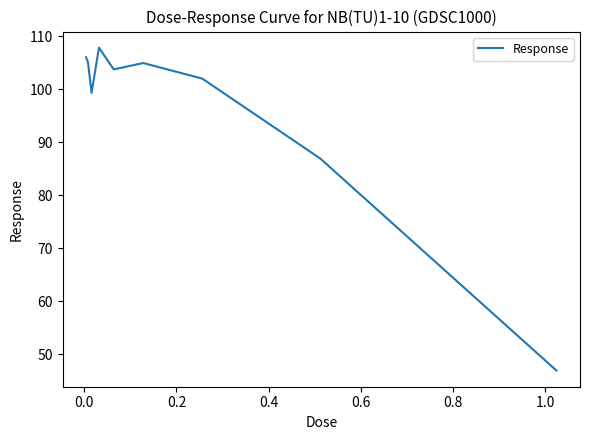

What is the average value?

95.8